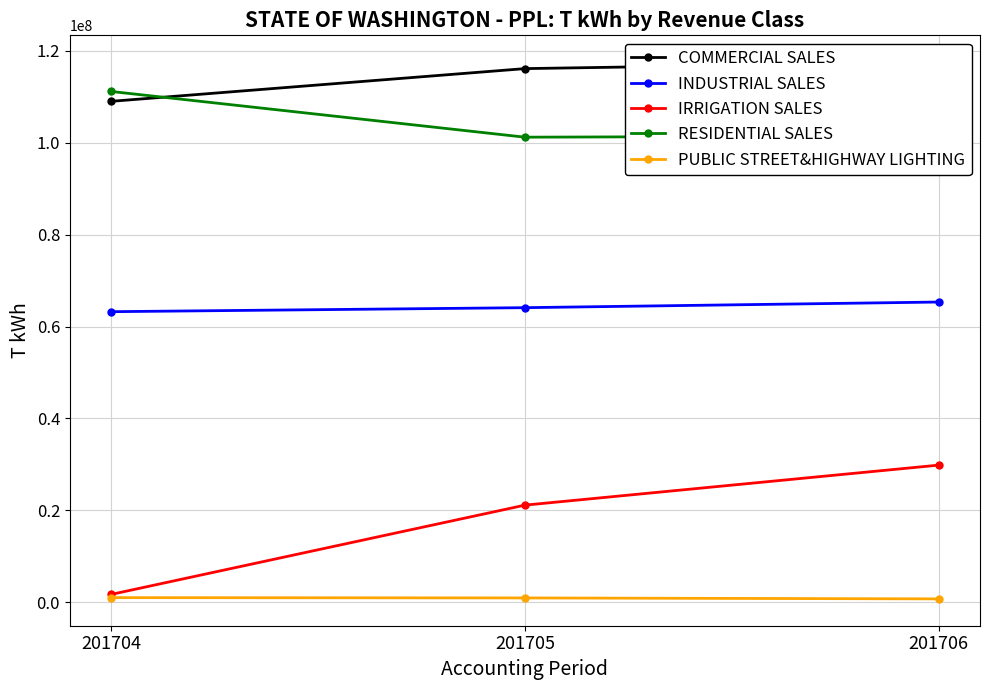

What is the maximum value for RESIDENTIAL SALES?

111185665